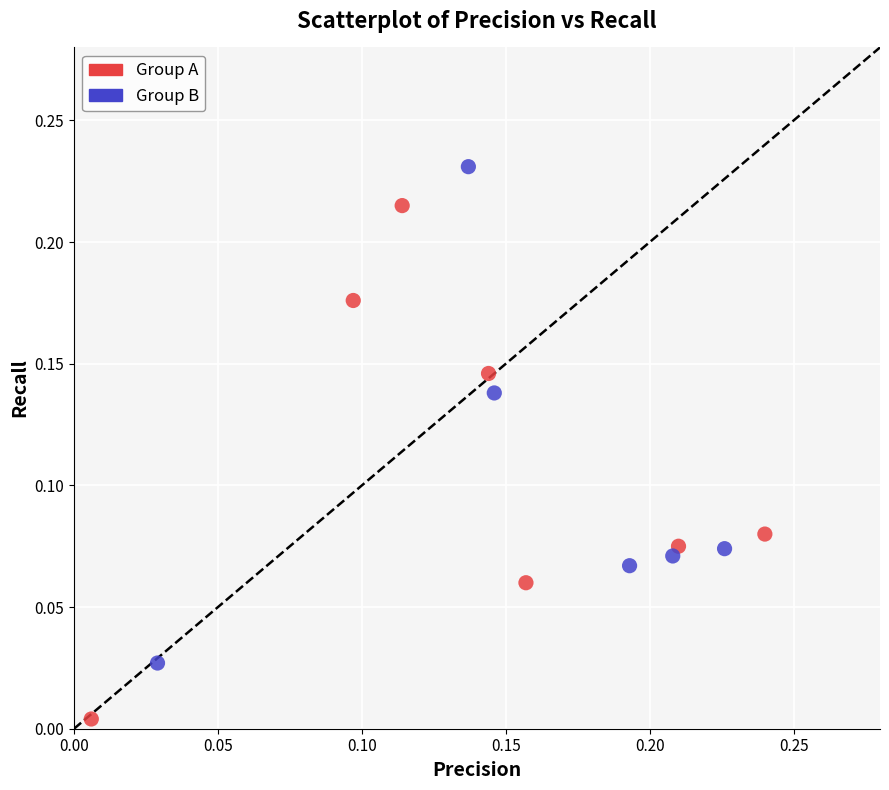

Which series reaches the minimum Y coordinate?

Group A